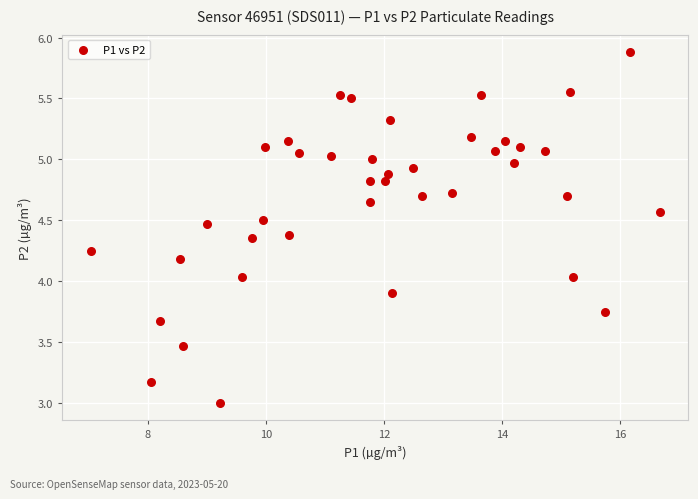

What is the range of Y values (max minus min)?

2.9